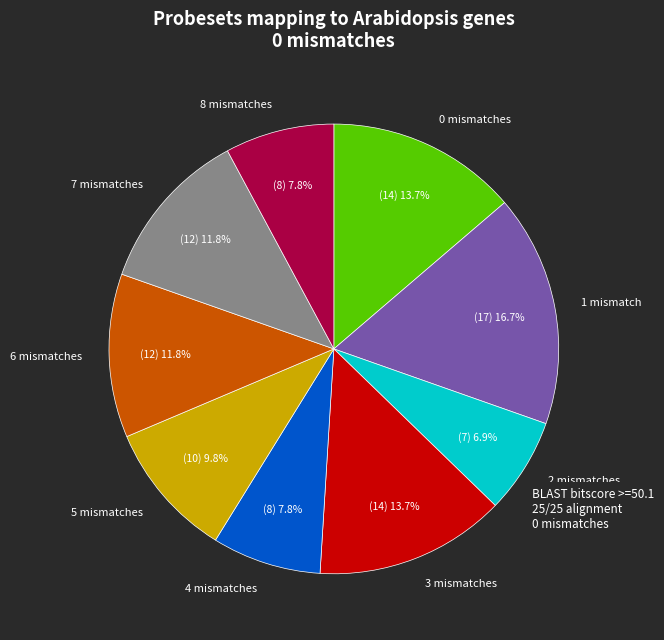

To the nearest percent, what is the difference between the 2 and 4 slice percentages?

1%